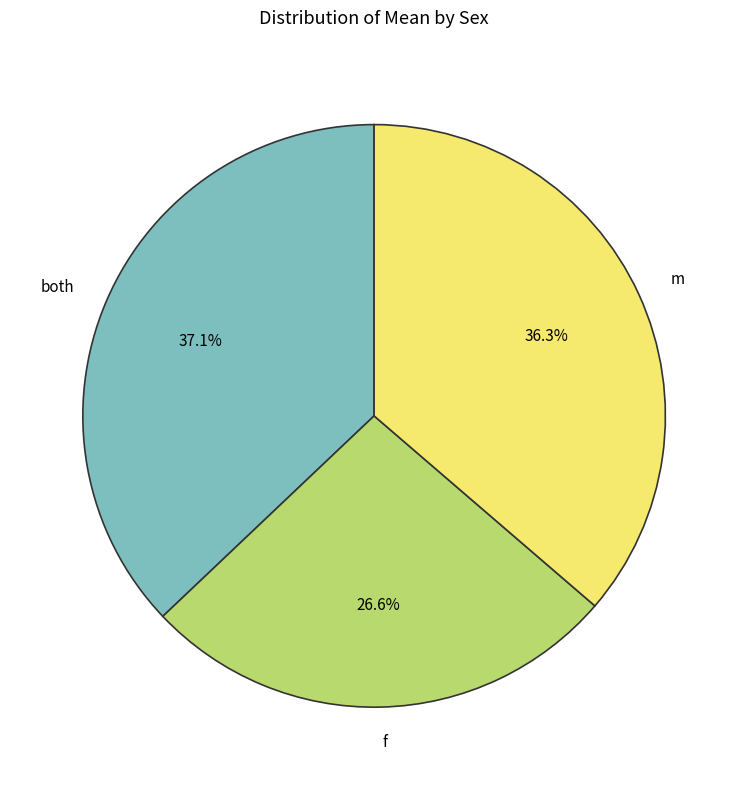

How many slices are in this pie chart?

3